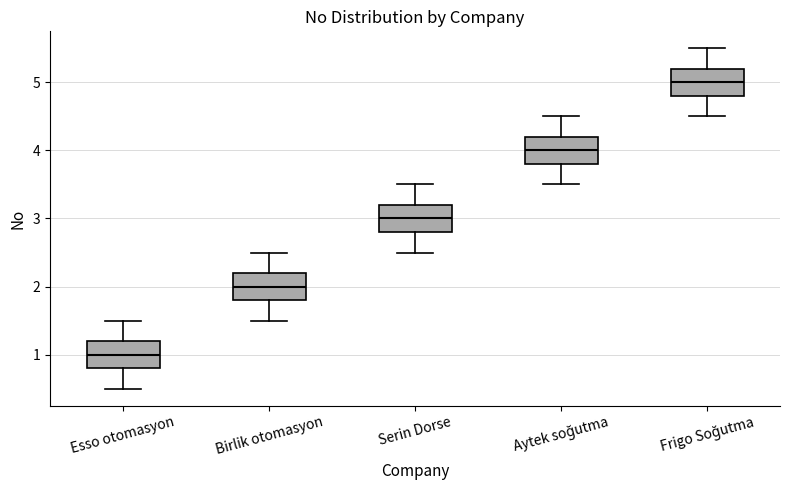

Reading left to right, transcribe this box plot: for each box, give where its median line is, the range the box spans, and where its two whiskers end, as read against the y-axis. The values are not printed on the chart, so give them approximately, as read against the axis.

Esso otomasyon: median 1.0, box 0.8 to 1.2, whiskers 0.5 to 1.5
Birlik otomasyon: median 2.0, box 1.8 to 2.2, whiskers 1.5 to 2.5
Serin Dorse: median 3.0, box 2.8 to 3.2, whiskers 2.5 to 3.5
Aytek soğutma: median 4.0, box 3.8 to 4.2, whiskers 3.5 to 4.5
Frigo Soğutma: median 5.0, box 4.8 to 5.2, whiskers 4.5 to 5.5